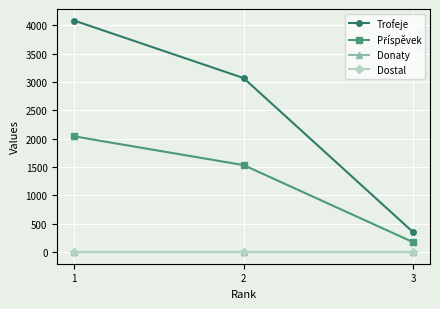

What is the greatest value displayed?

4084